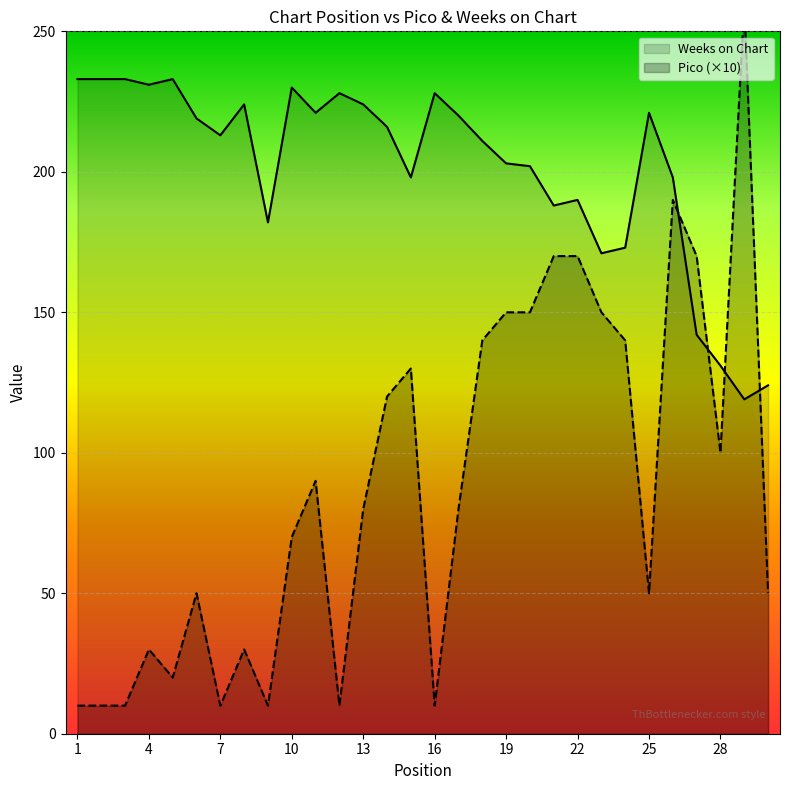

The Weeks on Chart series shows 48 at 28. True or false?

False